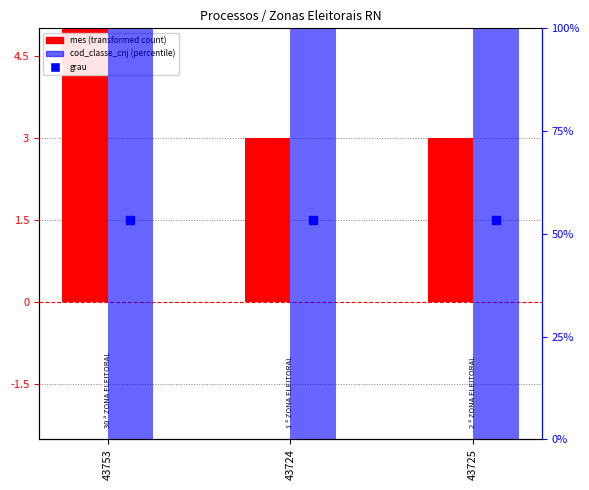

At how many categories does at least one series exceed 2?

3